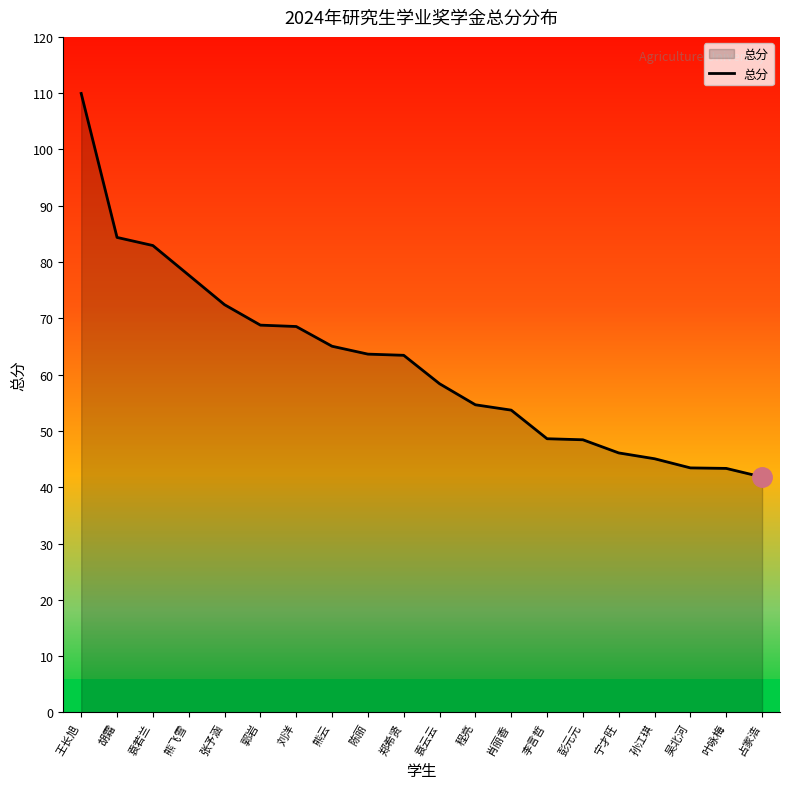

What is the minimum value shown in the chart?

41.8